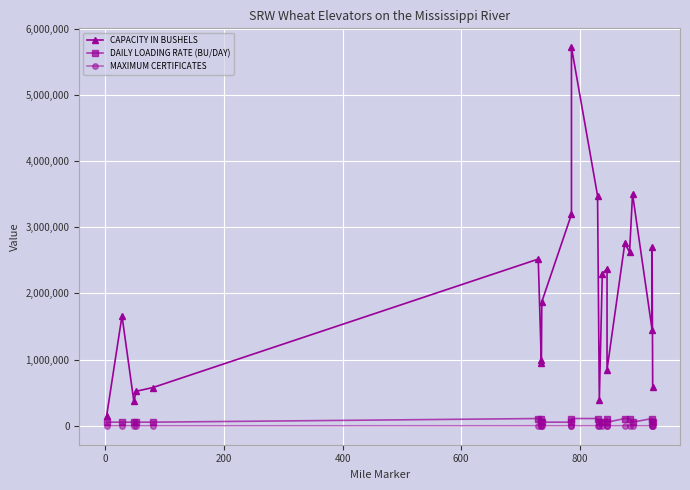

What is the maximum value shown in the chart?

5719000